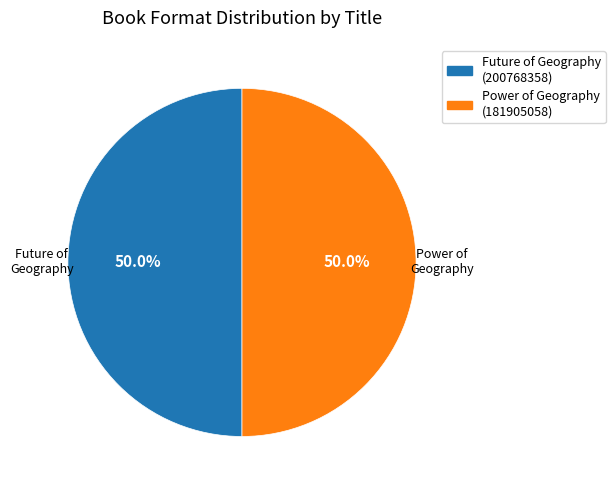

What is the ratio of the value at Future of Geography (200768358) to the value at Power of Geography (181905058)?

1.0